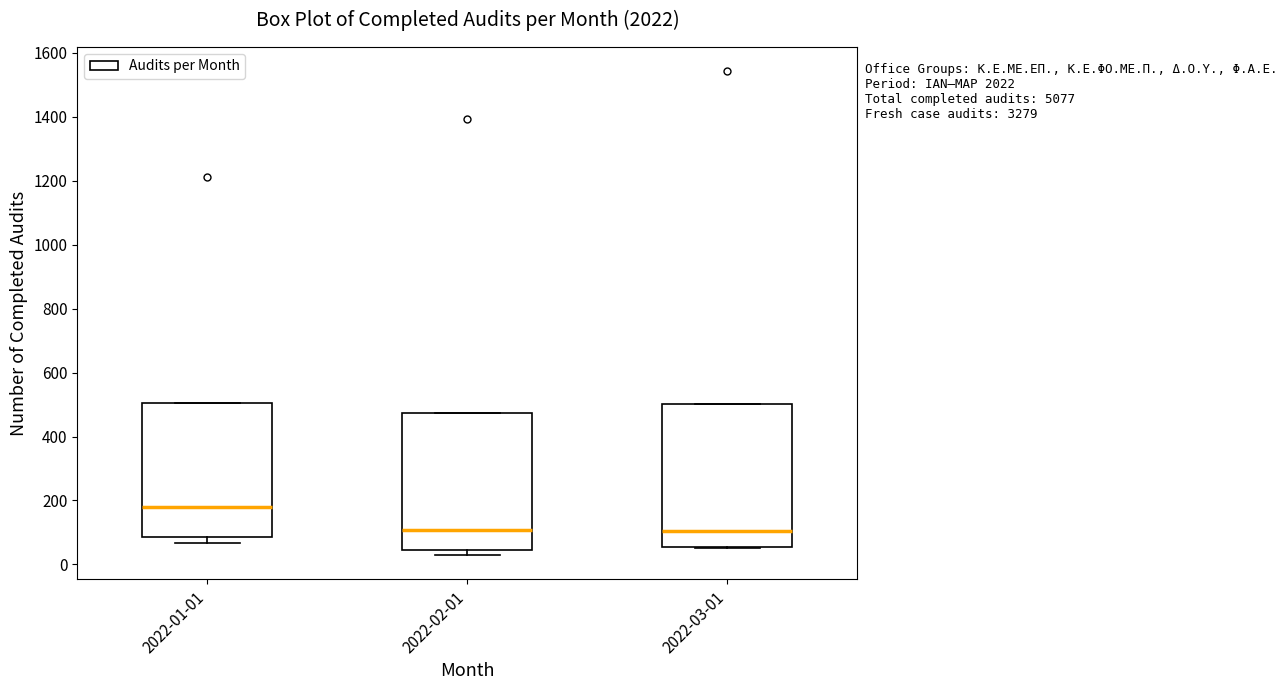

Reading left to right, transcribe this box plot: for each box, give where its median line is, the range the box spans, and where its two whiskers end, as read against the y-axis. The values are not printed on the chart, so give them approximately, as read against the axis.

2022-01-01: median 180, box 80 to 500, whiskers 60 to 500
2022-02-01: median 100, box 40 to 480, whiskers 20 to 480
2022-03-01: median 100, box 60 to 500, whiskers 60 to 500